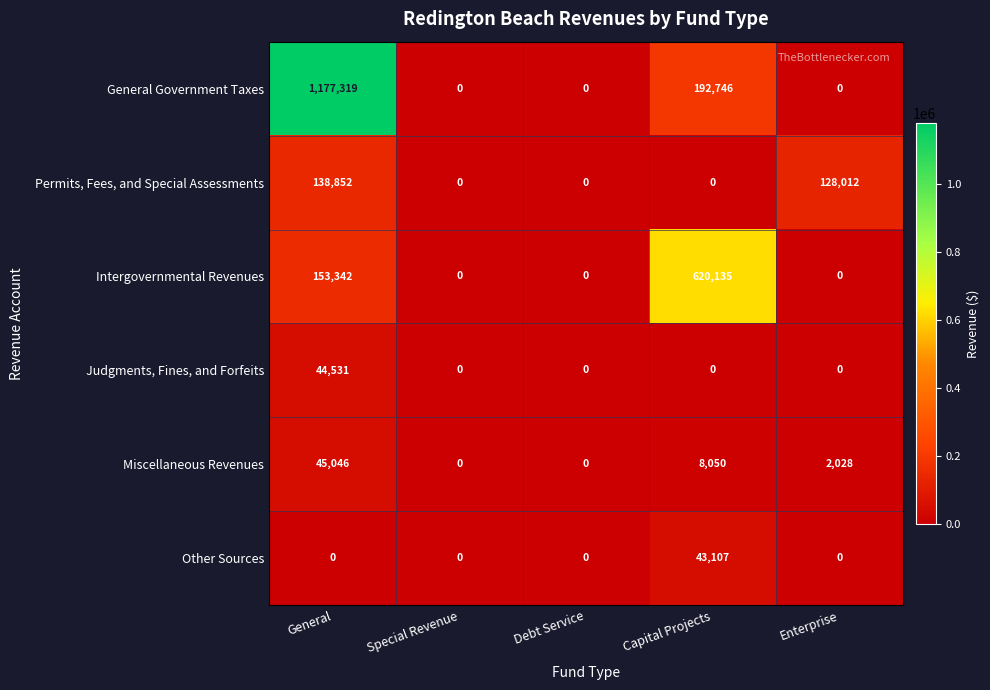

Reading right to left, what are all the values shown in this chart?

General Government Taxes: 0	192746	0	0	1177319
Permits, Fees, and Special Assessments: 128012	0	0	0	138852
Intergovernmental Revenues: 0	620135	0	0	153342
Judgments, Fines, and Forfeits: 0	0	0	0	44531
Miscellaneous Revenues: 2028	8050	0	0	45046
Other Sources: 0	43107	0	0	0